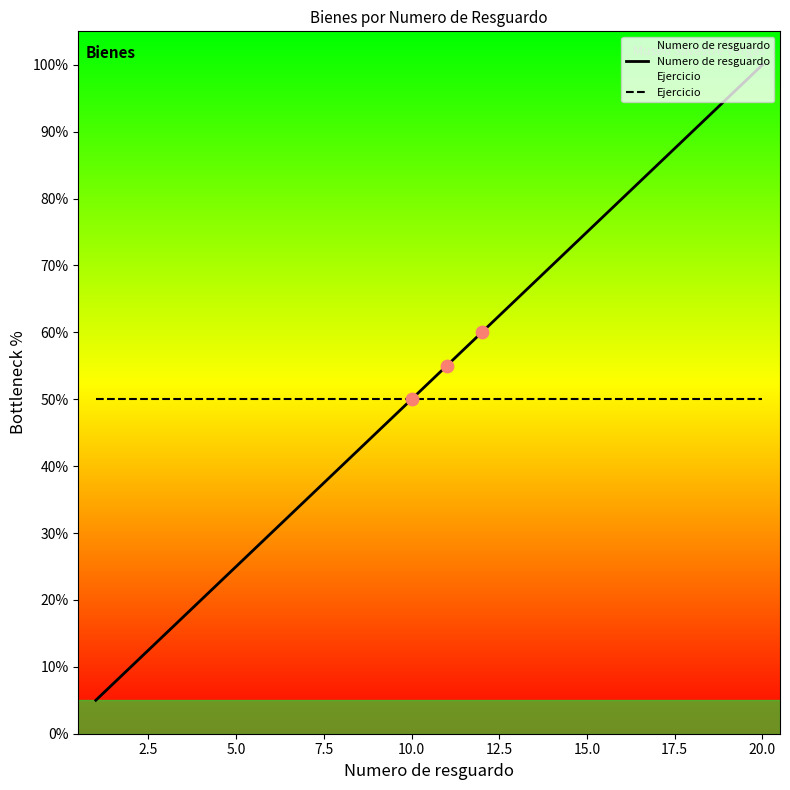

At which category is the sum across all series the highest?

20.0